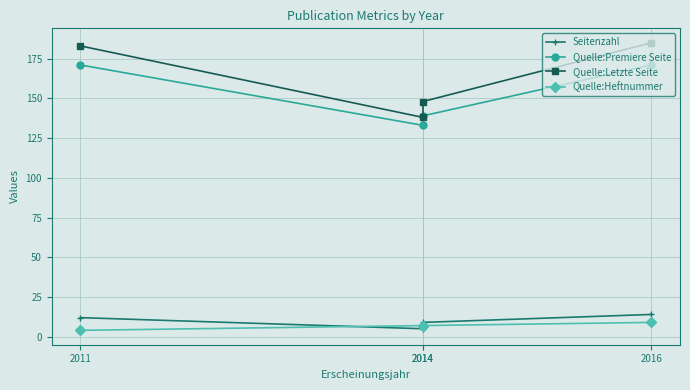

Reading left to right, what are all the values shown in this chart?

Seitenzahl: 12	5	9	14
Quelle:Premiere Seite: 171	133	139	171
Quelle:Letzte Seite: 183	138	148	185
Quelle:Heftnummer: 4	7	7	9